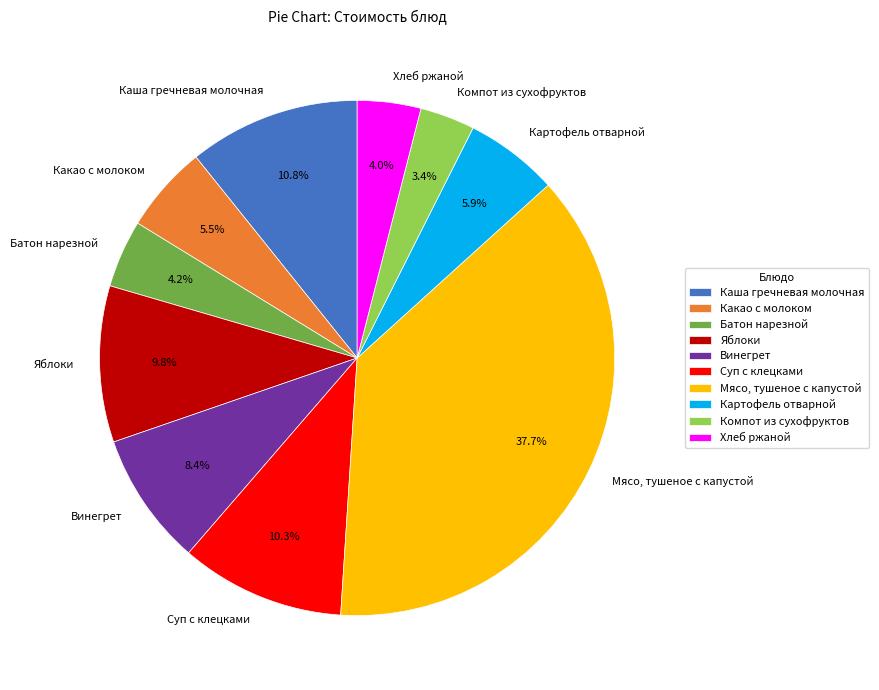

What percentage is the Картофель отварной slice, to the nearest percent?

6%